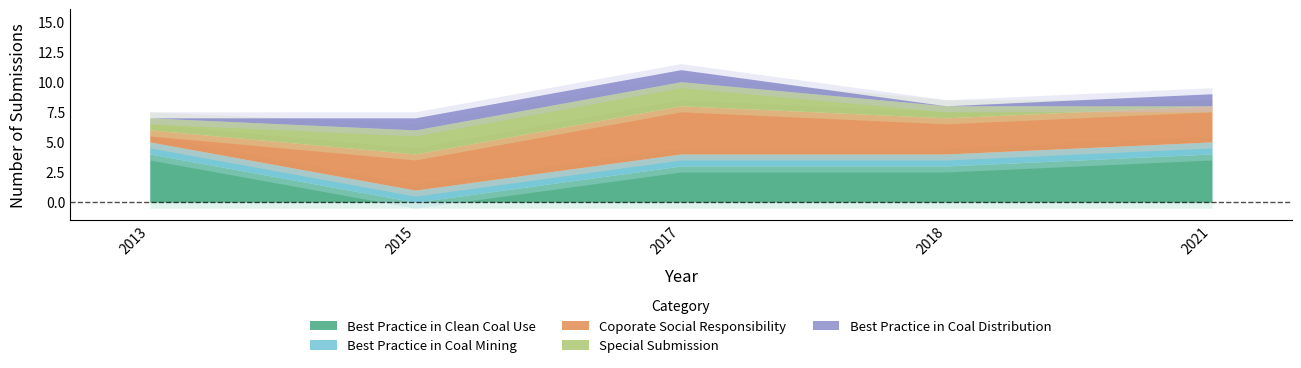

At which label is Best Practice in Coal Distribution closest to 0?

2013